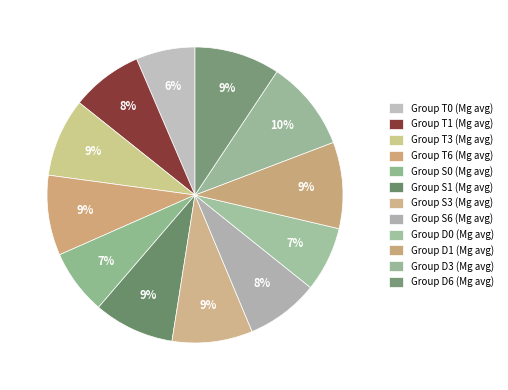

Count the number of slices in the pie.

12